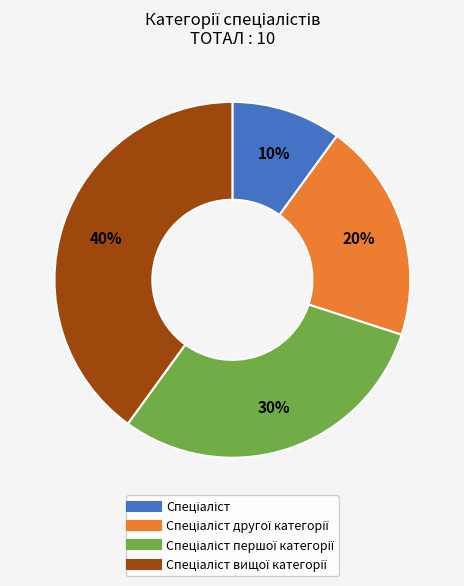

How many segments does this pie chart have?

4